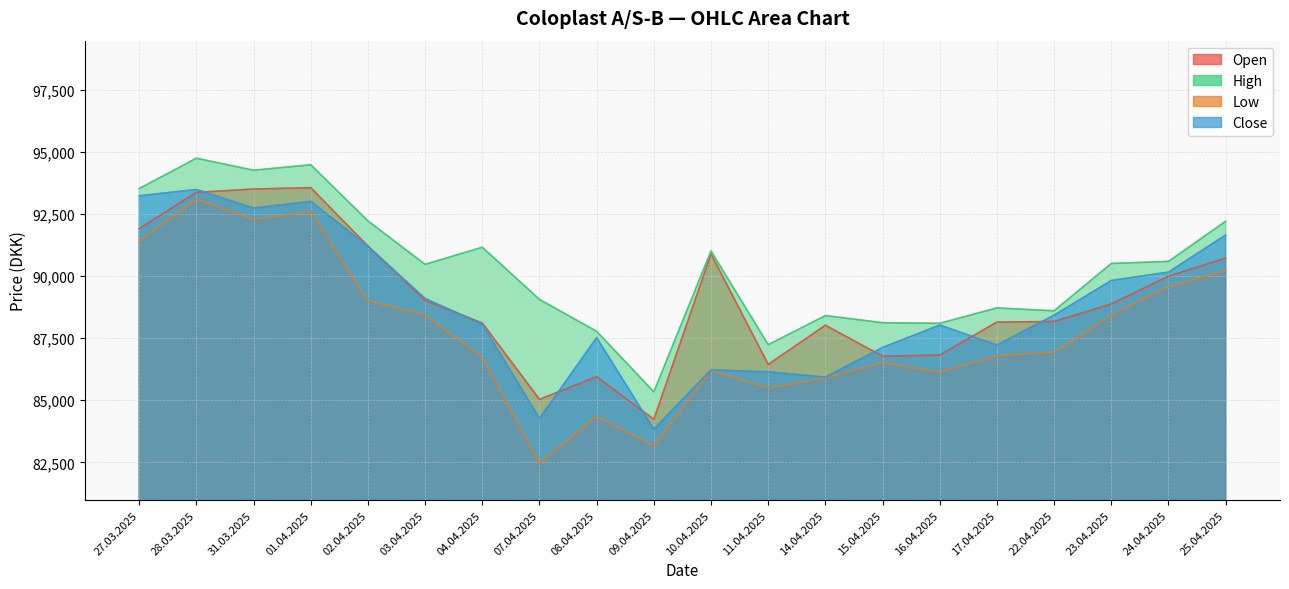

Which category has the highest value in the High series?

28.03.2025